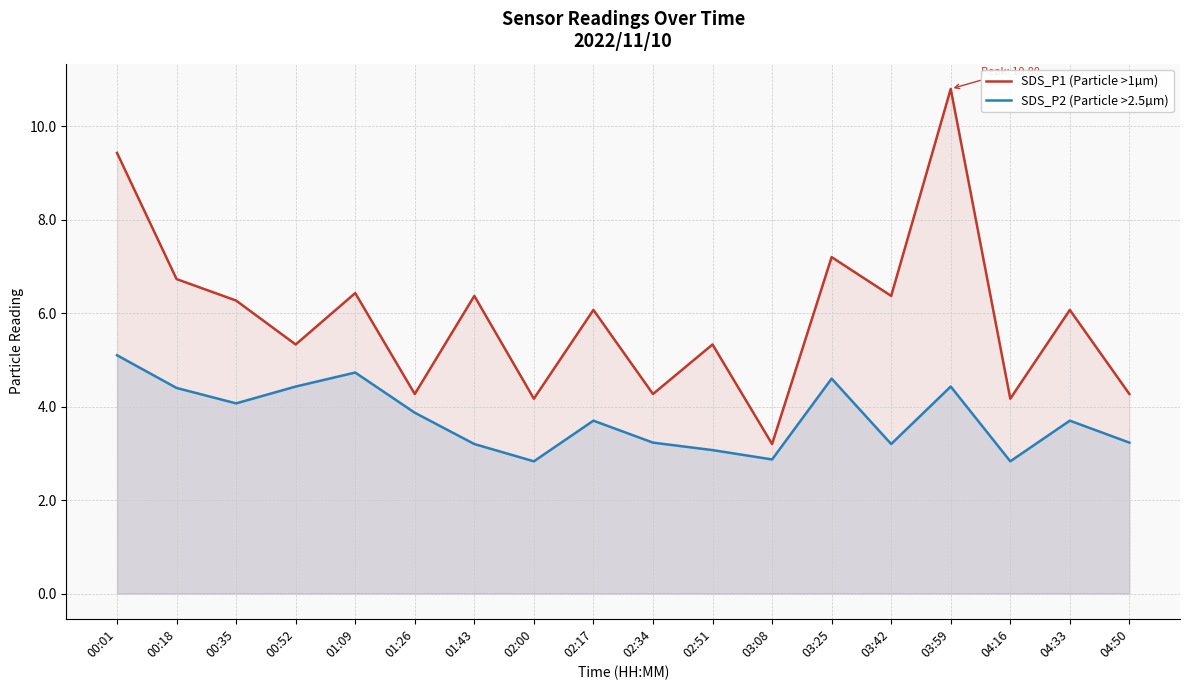

True or false: SDS_P1 (Particle >1µm) and SDS_P2 (Particle >2.5µm) intersect in this chart.

False